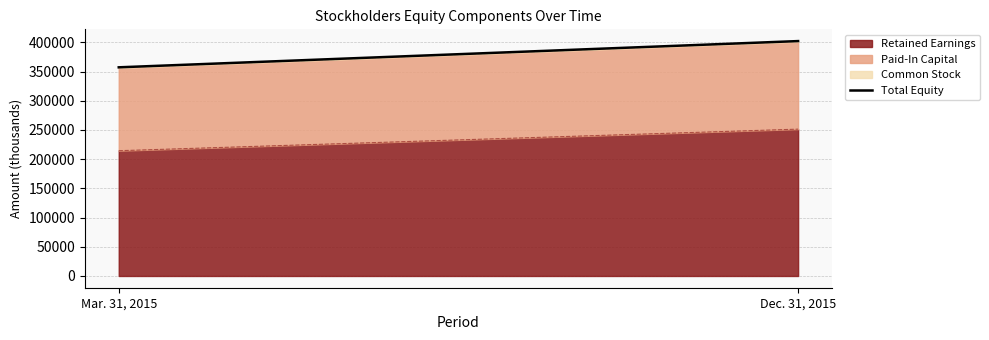

Reading left to right, what are all the values shown in this chart?

Mar. 31, 2015=357213	Dec. 31, 2015=402133